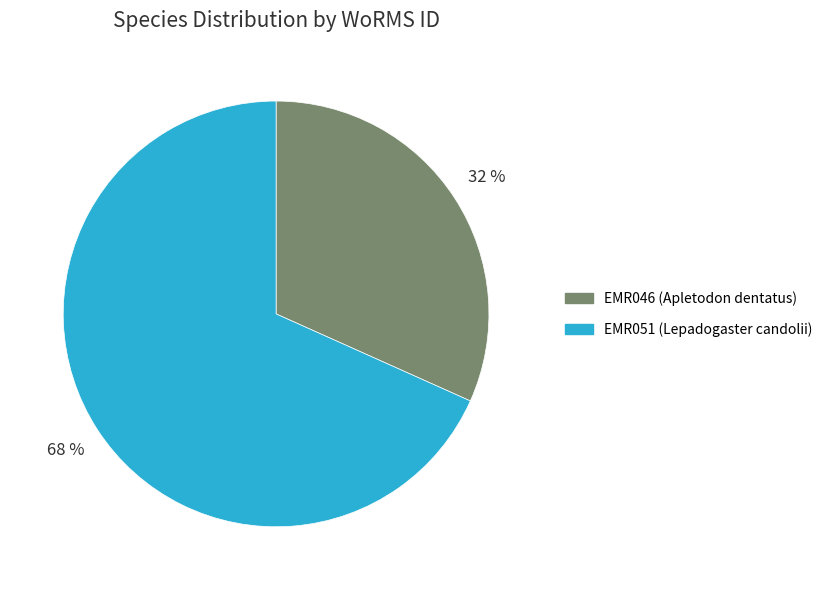

Does EMR051 (Lepadogaster candolii) account for over 50% of the chart?

Yes